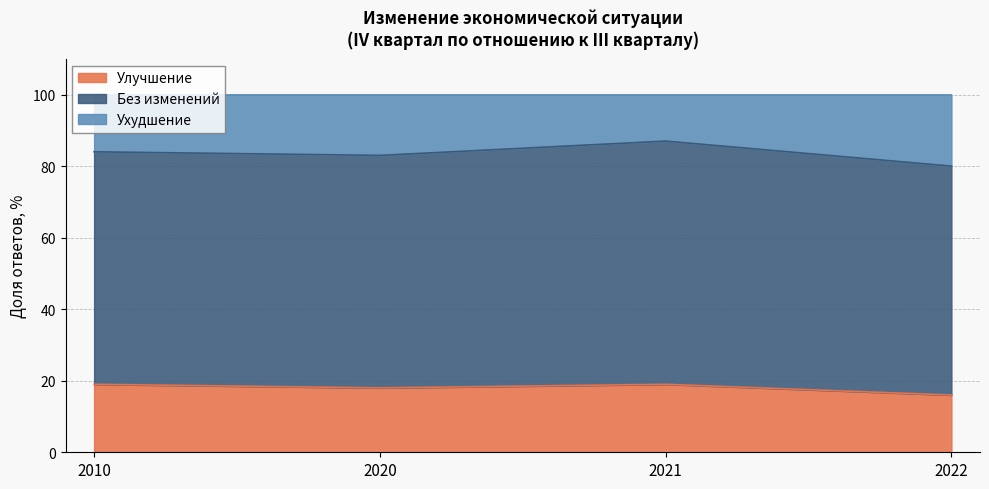

What are all the series names shown in the legend?

Улучшение, Без изменений, Ухудшение